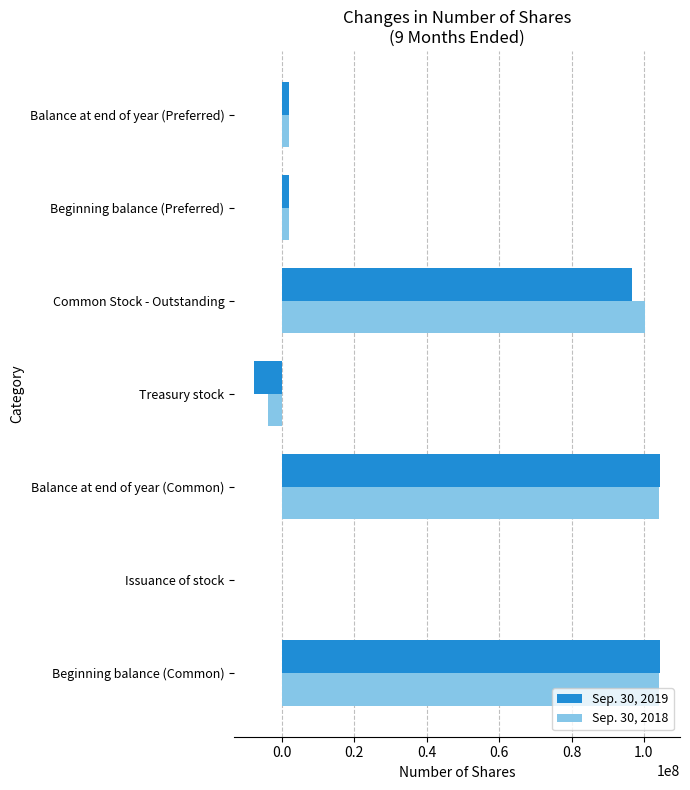

Is the value of Sep. 30, 2019 at Treasury stock greater than the value of Sep. 30, 2018 at Balance at end of year (Common)?

No